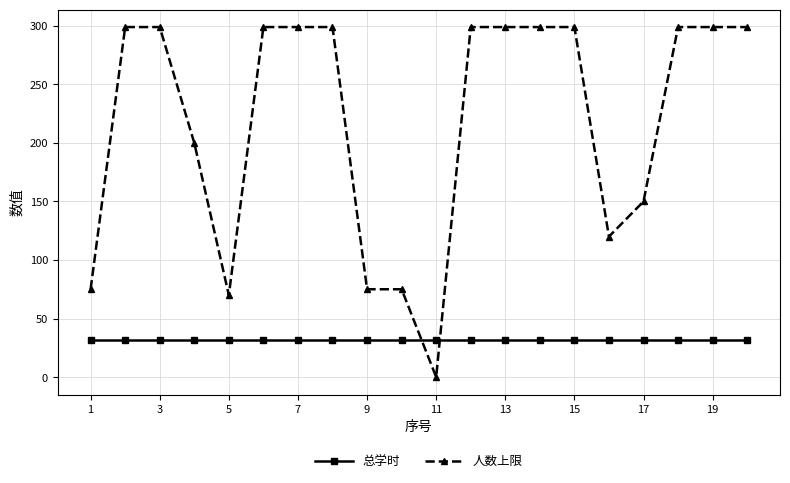

What is the maximum value for 人数上限?

299